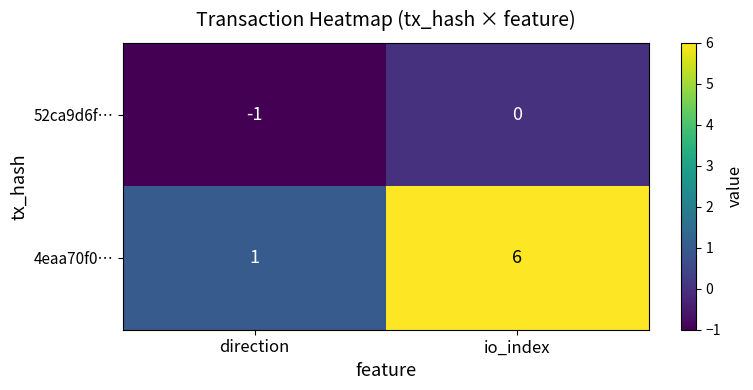

At which label is 52ca9d6f… closest to 0?

io_index